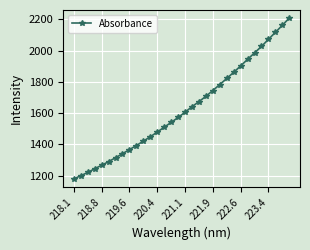

How many lines are shown in the chart?

1